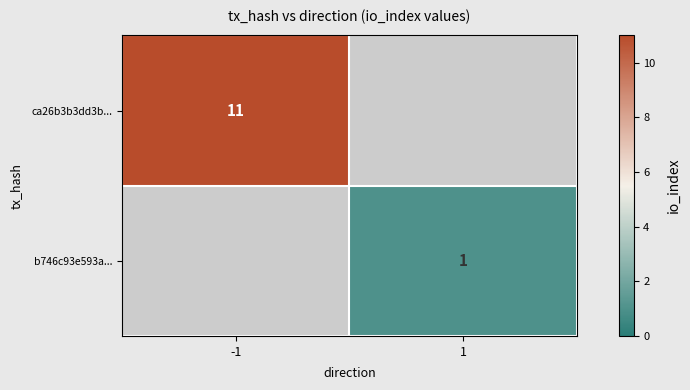

At how many categories does at least one series exceed 5?

1